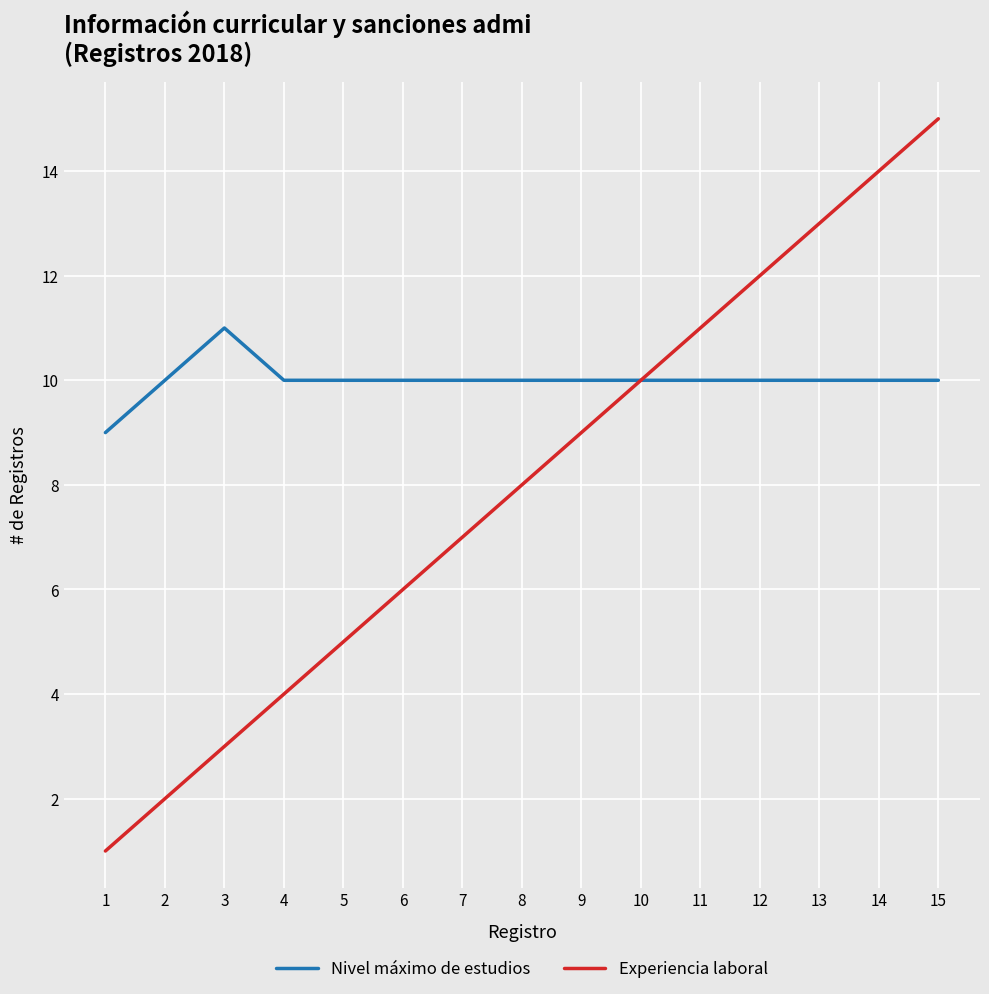

What is the spread (max minus min) of values at 9?

1